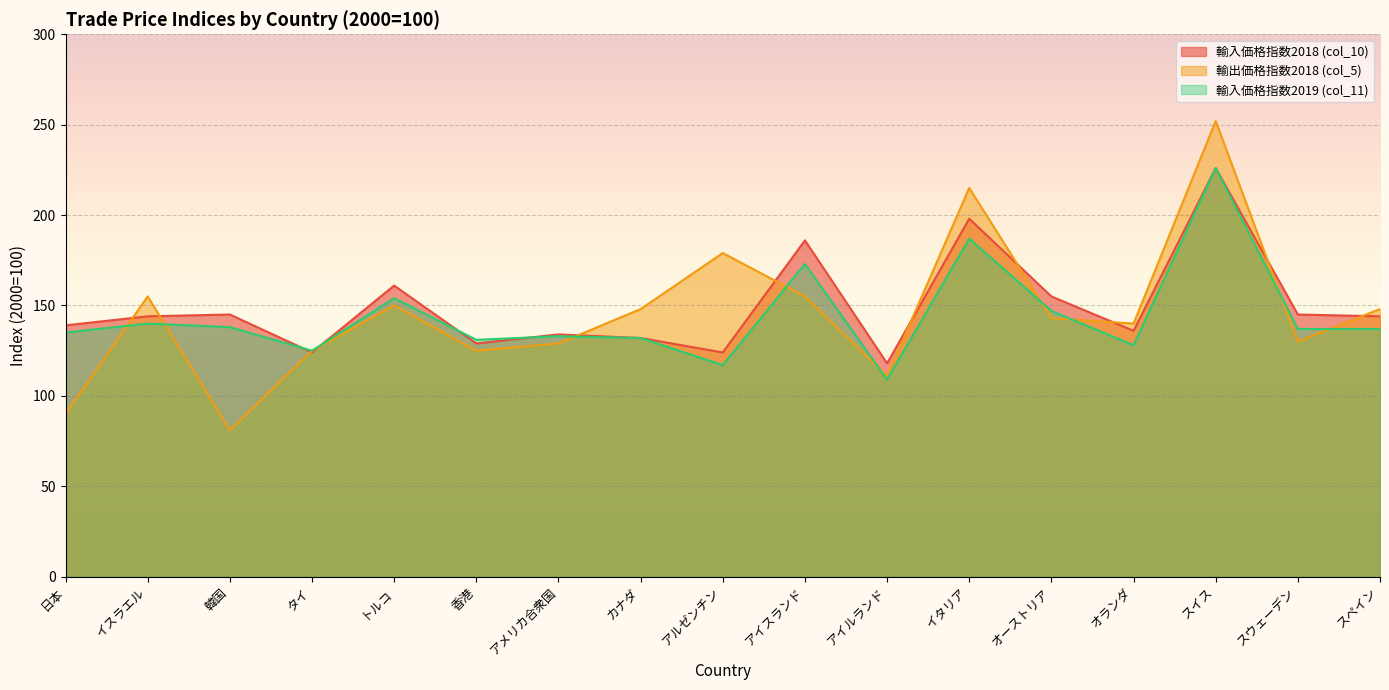

What are all the series names shown in the legend?

輸入価格指数2018 (col_10), 輸出価格指数2018 (col_5), 輸入価格指数2019 (col_11)